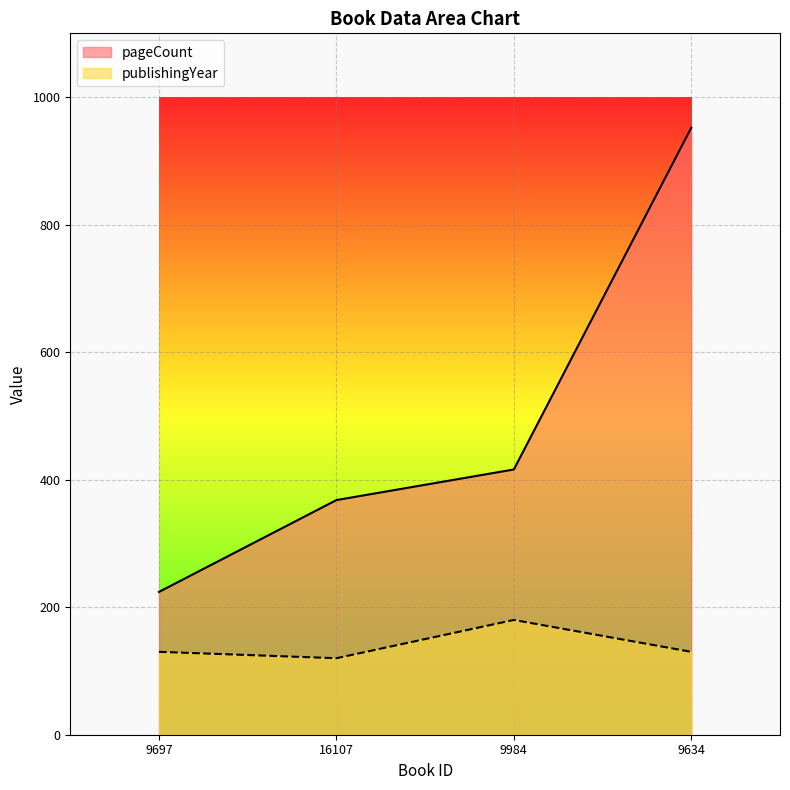

What is the difference between the highest and lowest values at 9984?

236